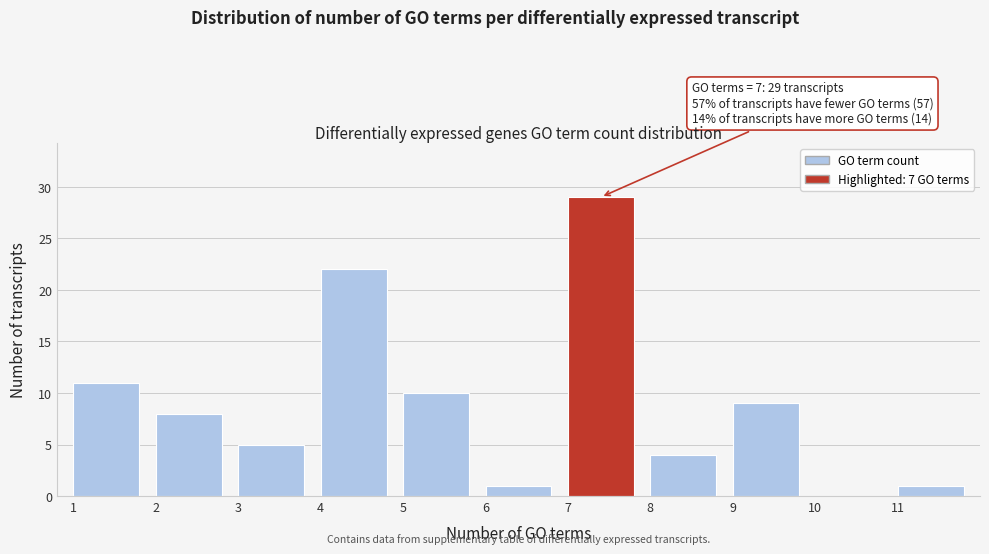

Over which range of the x-axis is the bar tallest?

7 to 8